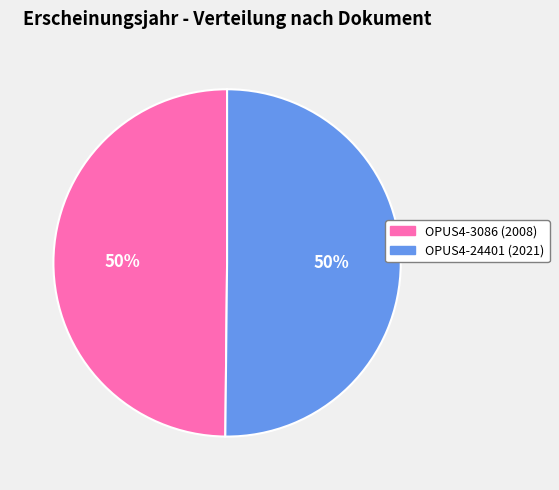

Do OPUS4-24401 and OPUS4-3086 together represent more than half of the pie?

Yes